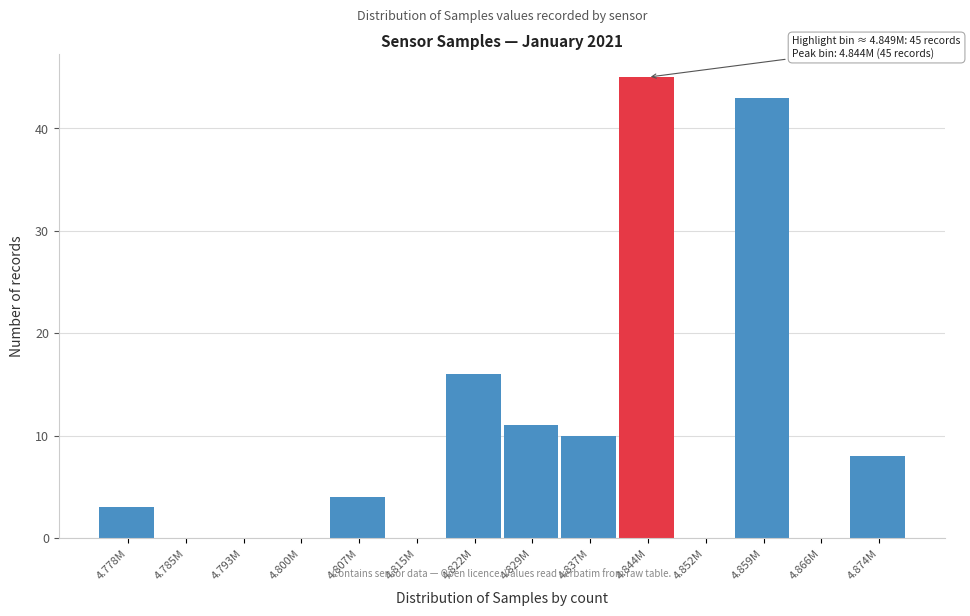

Reading left to right, what are all the values shown in this chart?

4.778M=3	4.785M=0	4.793M=0	4.800M=0	4.807M=4	4.815M=0	4.822M=16	4.829M=11	4.837M=10	4.844M=45	4.852M=0	4.859M=43	4.866M=0	4.874M=8